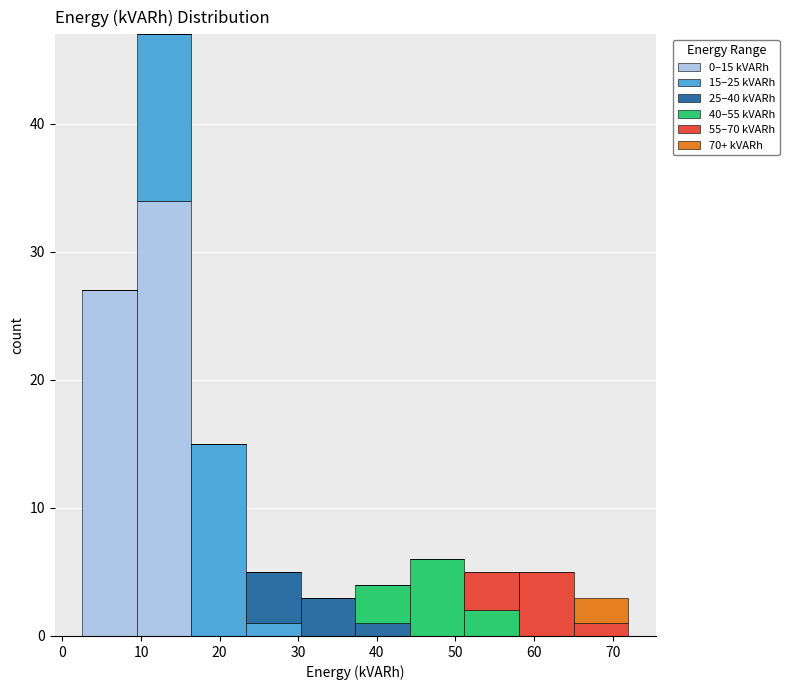

Which range on the x-axis has the tallest stacked bar (by total height)?

9 to 16